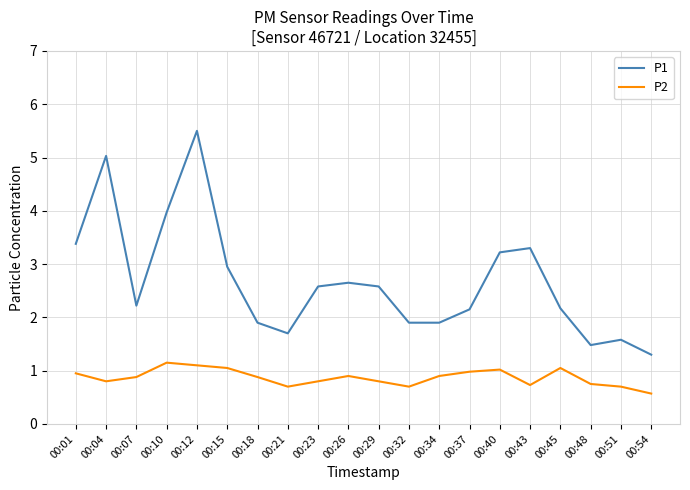

What is the smallest value displayed?

0.6